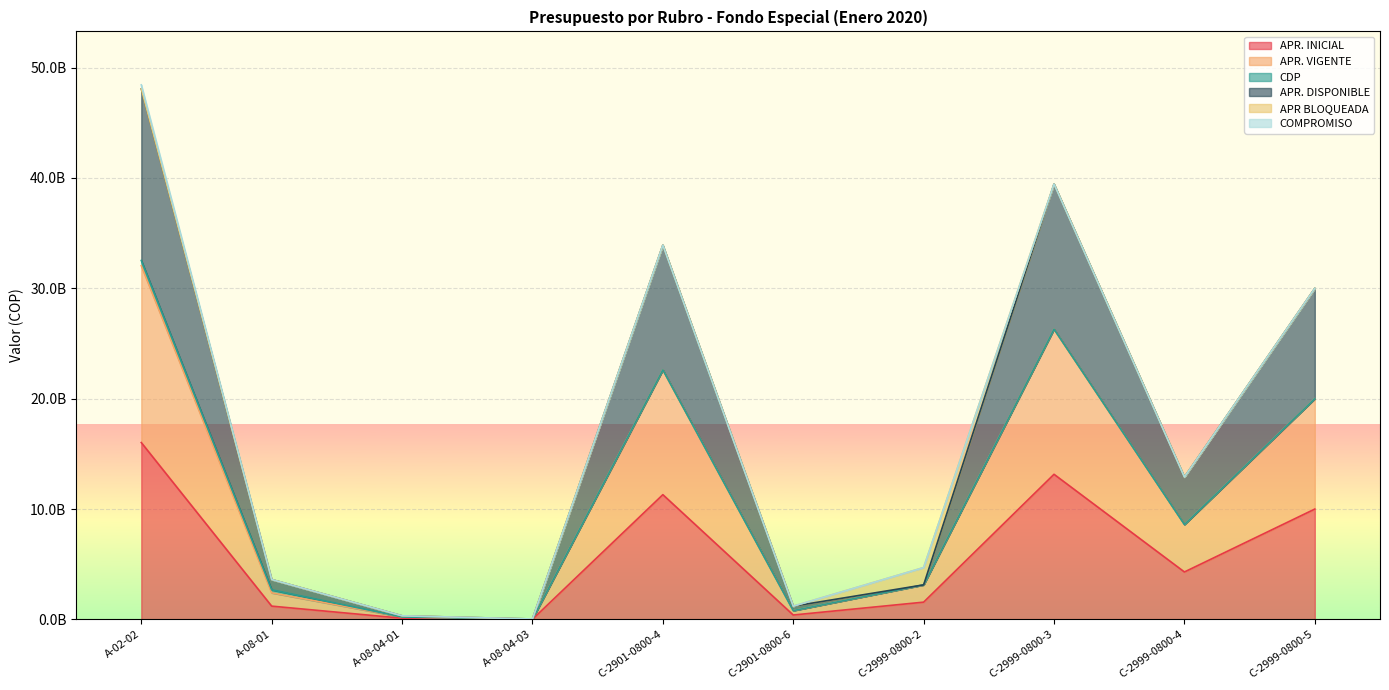

True or false: APR. INICIAL and APR. DISPONIBLE intersect in this chart.

False